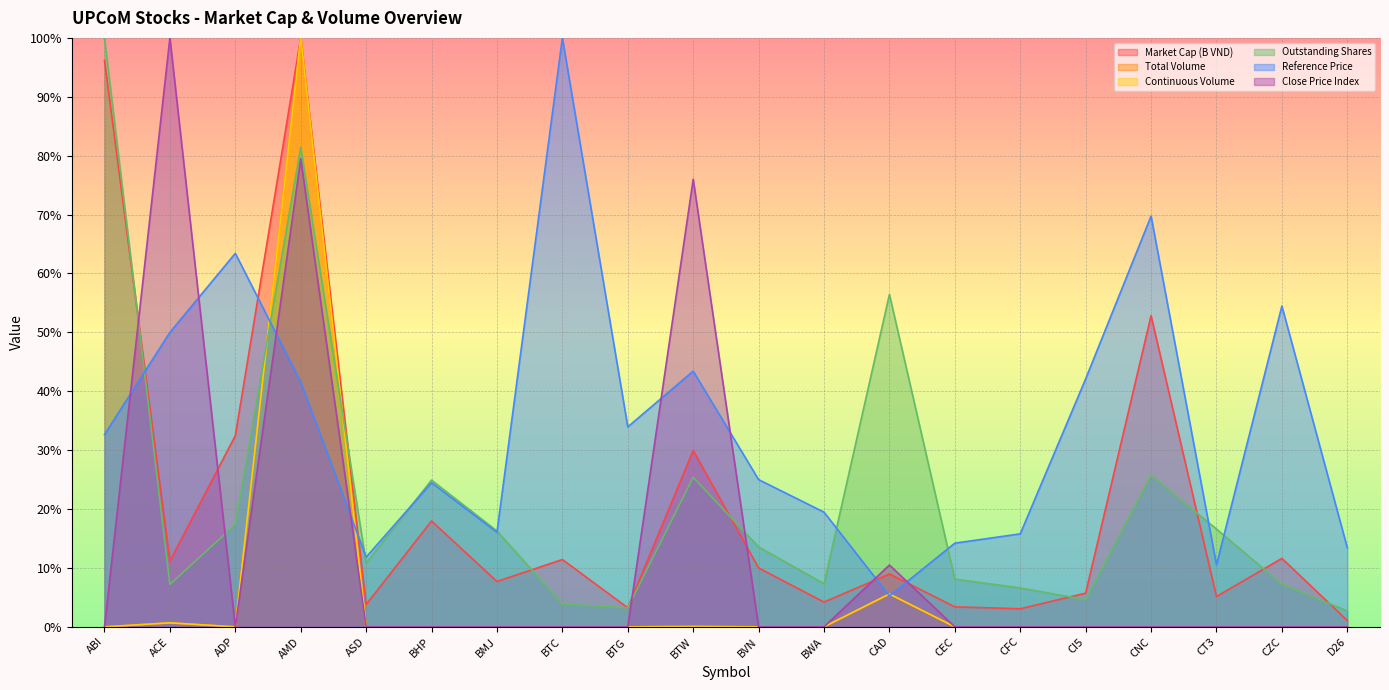

True or false: Continuous Volume has more than 2 points higher than both neighbors.

True